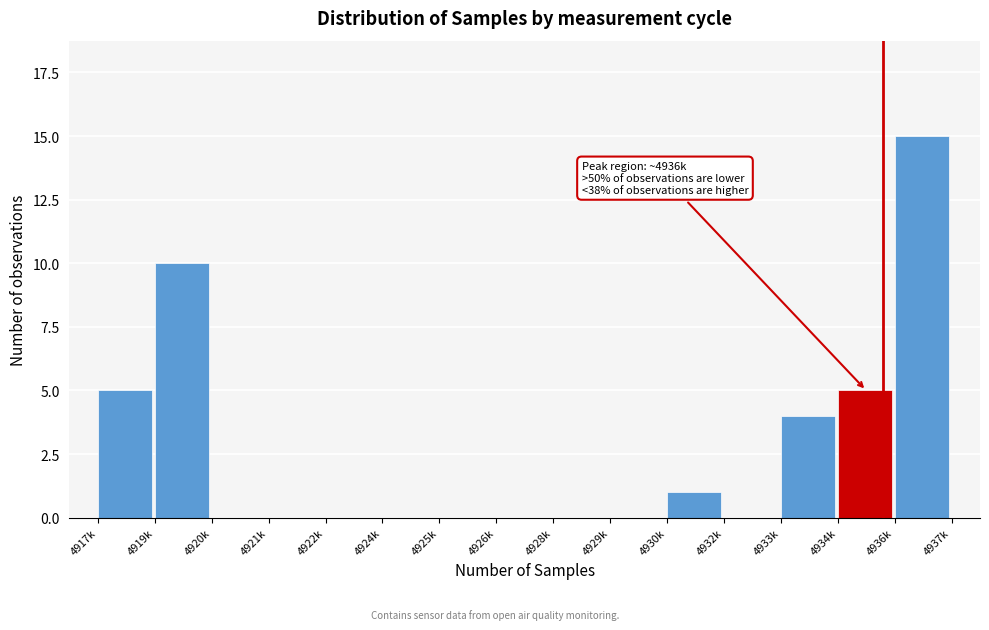

Reading left to right, what are all the values shown in this chart?

4917k=5	4919k=10	4920k=0	4921k=0	4922k=0	4924k=0	4925k=0	4926k=0	4928k=0	4929k=0	4930k=1	4932k=0	4933k=4	4934k=5	4936k=15